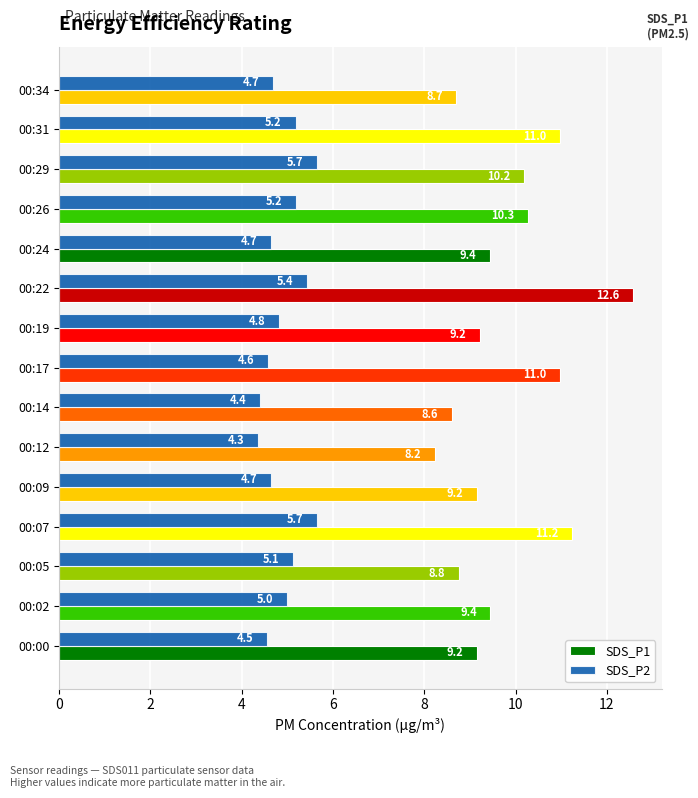

What is the average value of the SDS_P2 series?

4.9